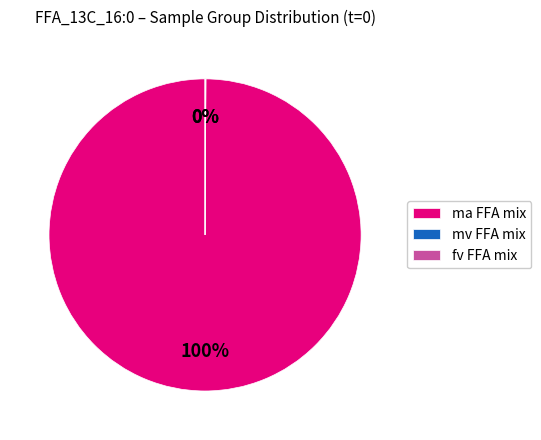

What is the largest slice in the pie chart?

ma FFA mix